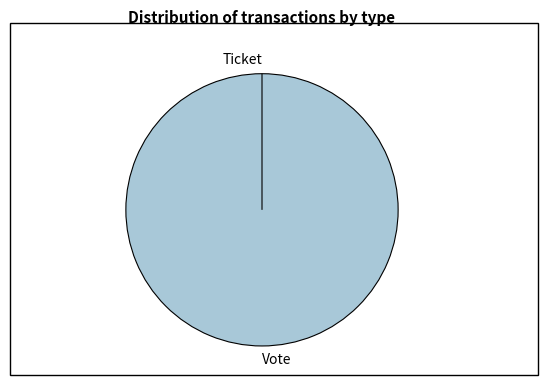

Does any single category account for the majority?

Yes